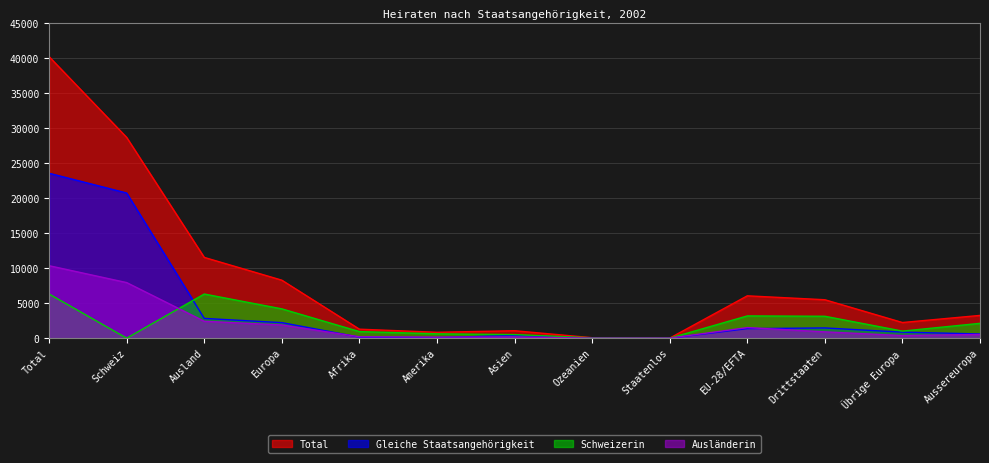

What is the average value of the Gleiche Staatsangehörigkeit series?

4170